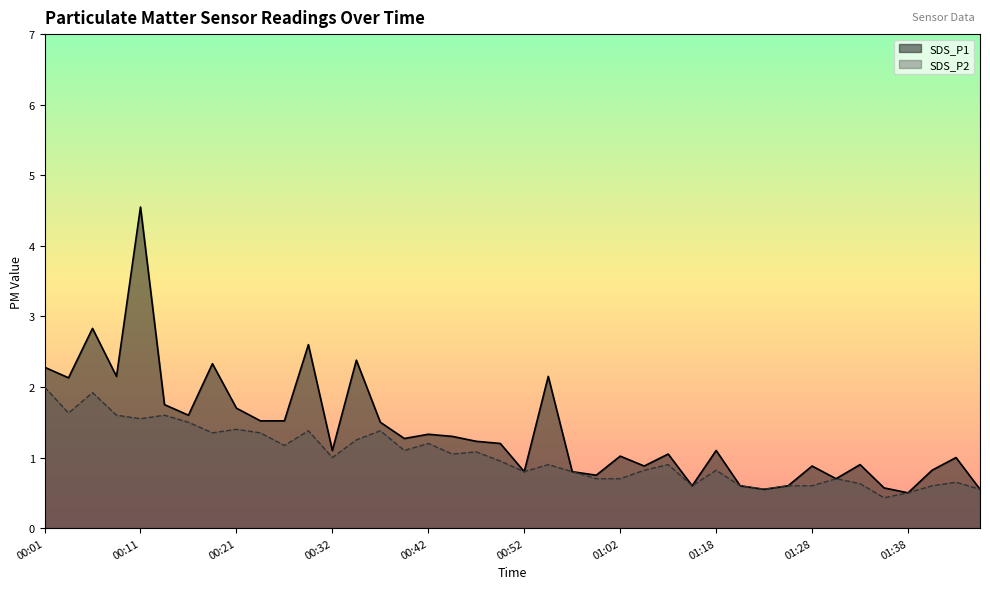

What are all the series names shown in the legend?

SDS_P1, SDS_P2